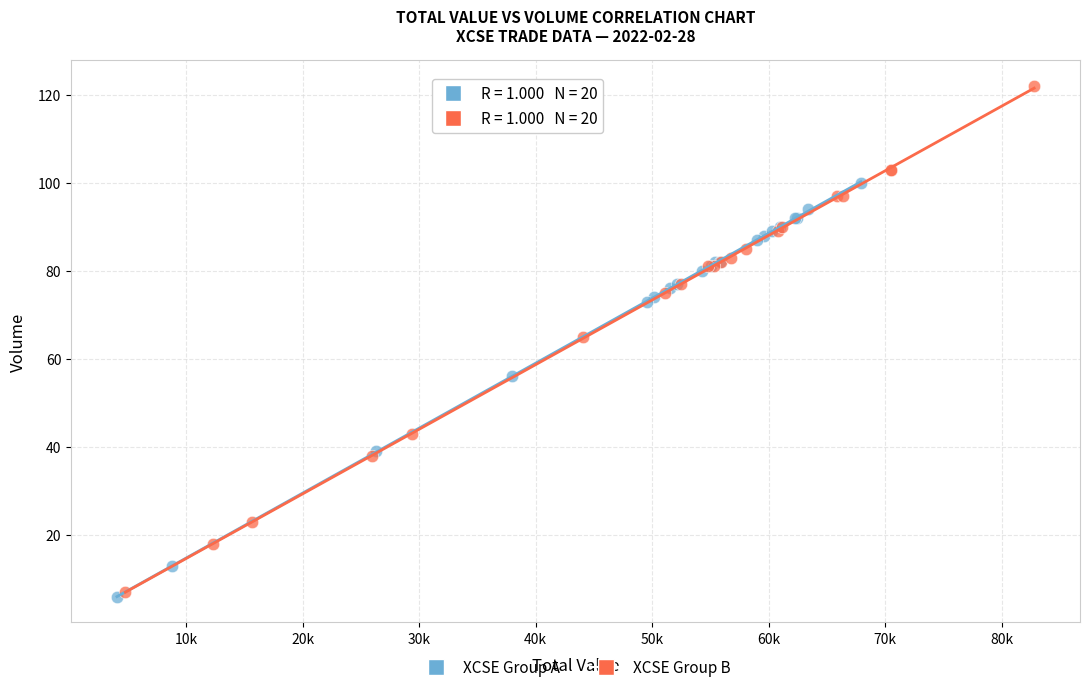

Which series contains the highest Y value?

XCSE Group B